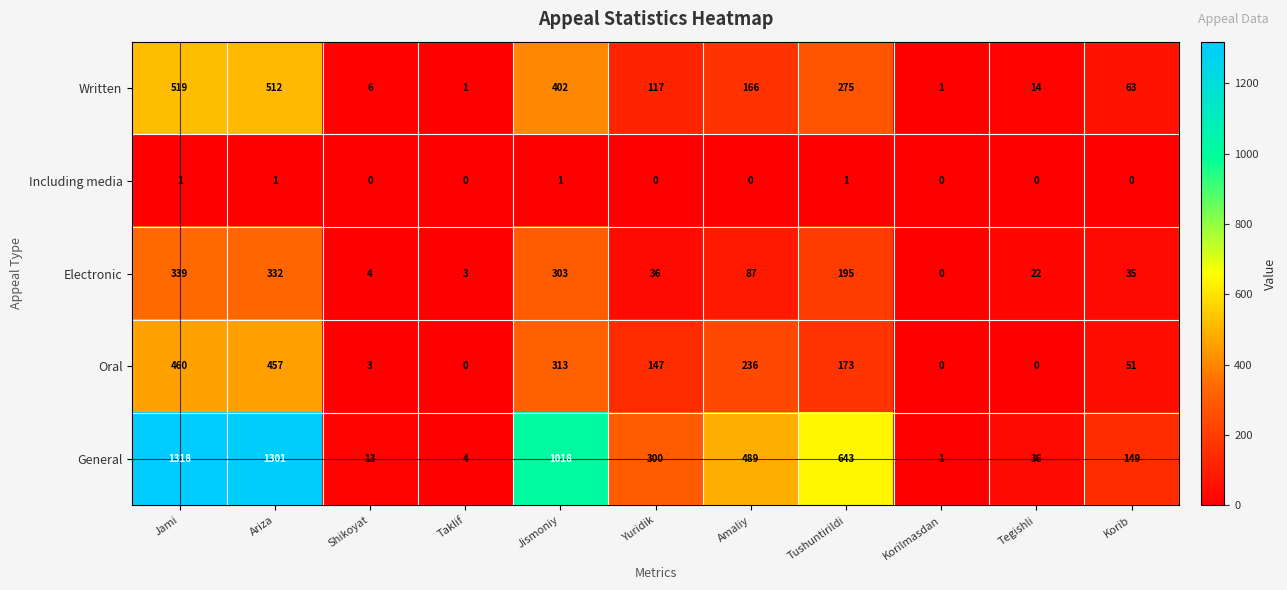

Rank the series by their maximum value, from highest to lowest.

General, Written, Oral, Electronic, Including media